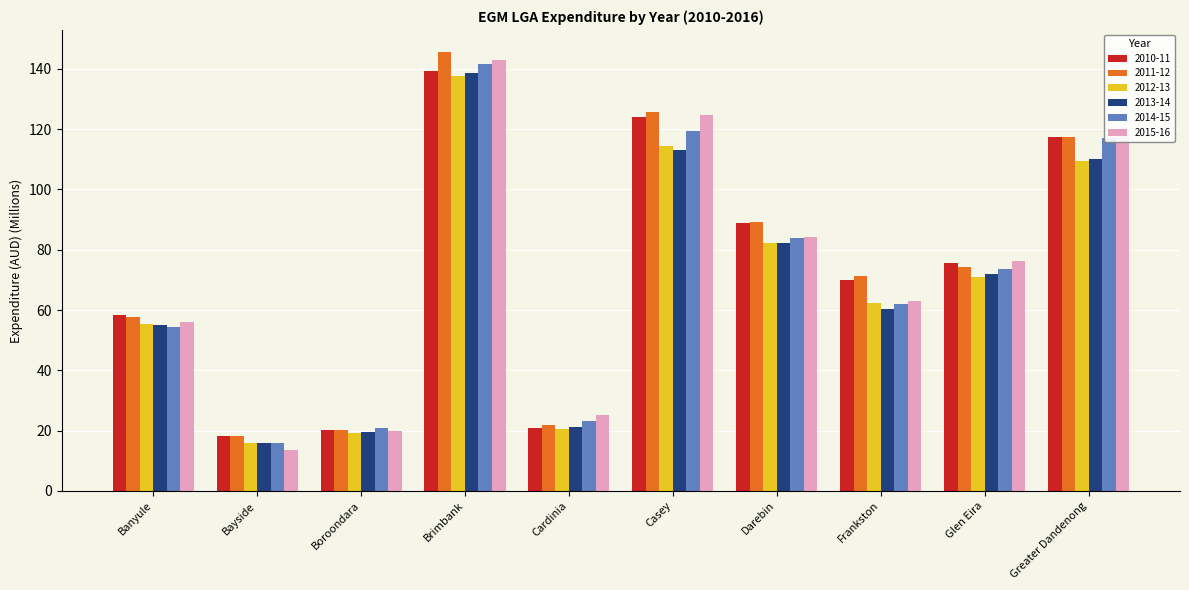

The 2010-11 series shows 124.0 at Casey. True or false?

True